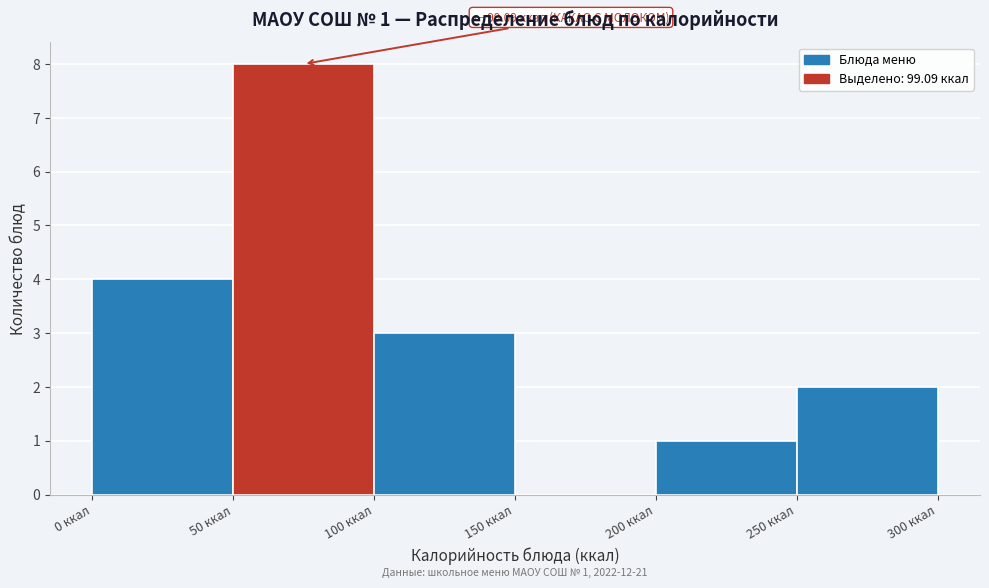

Which range on the x-axis has the tallest bar?

50 to 100